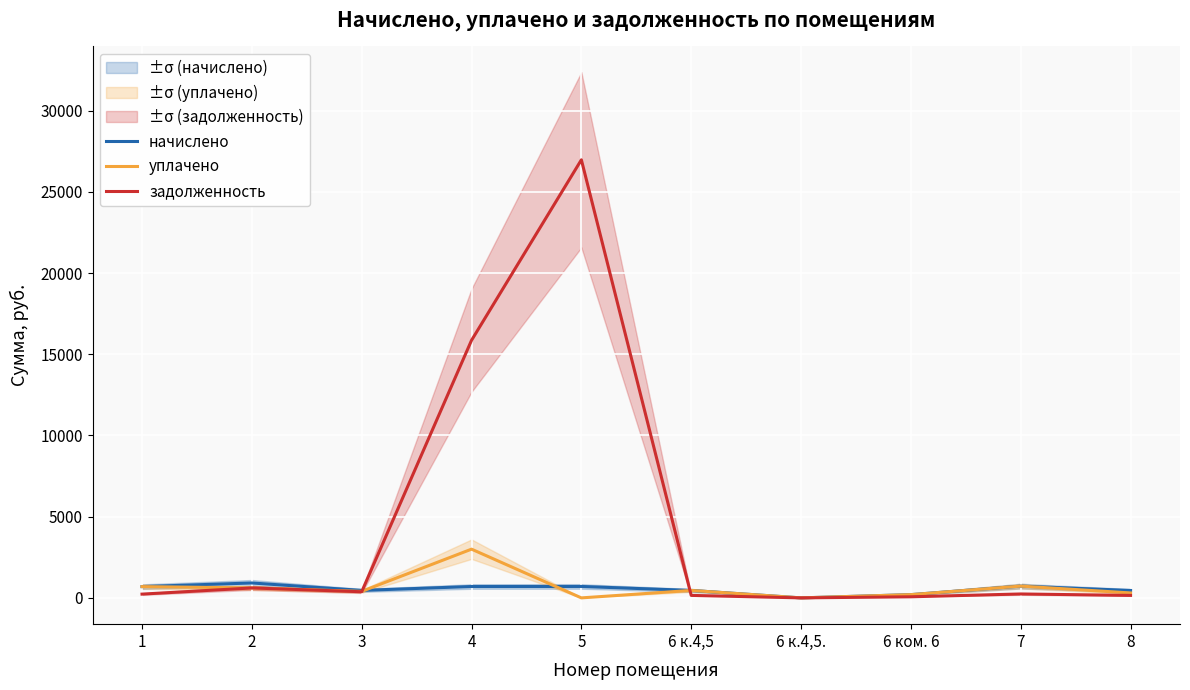

Which has a higher value, 7 or 8?

7